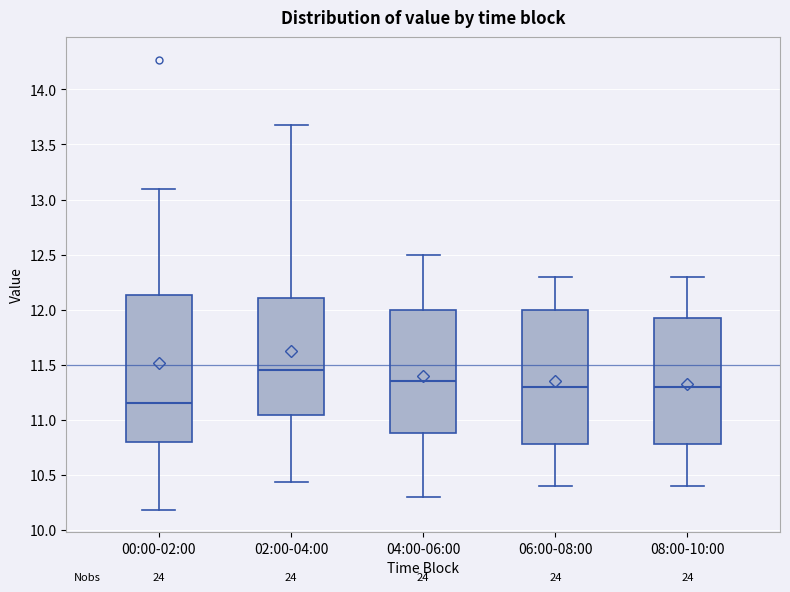

Where does the upper whisker of the box for 00:00-02:00 end on the y-axis? The values are not printed on the chart, so give them approximately, as read against the axis.

13.10